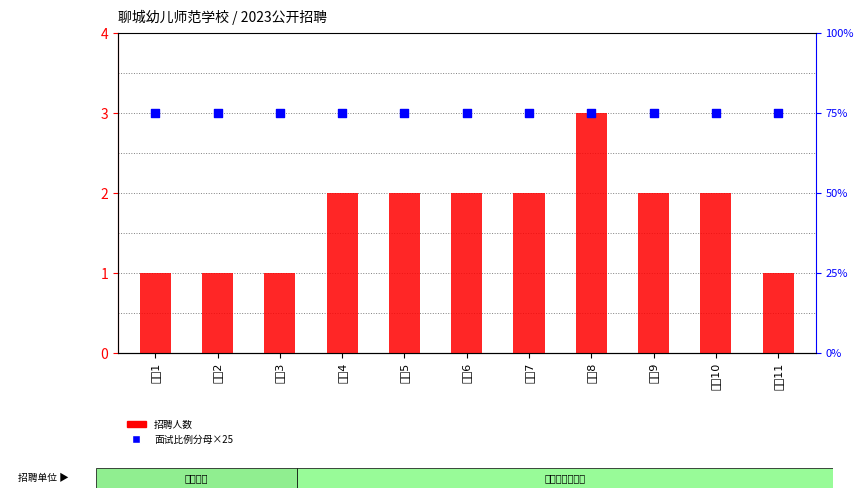

What are all the series names shown in the legend?

招聘人数, 面试比例分母×25